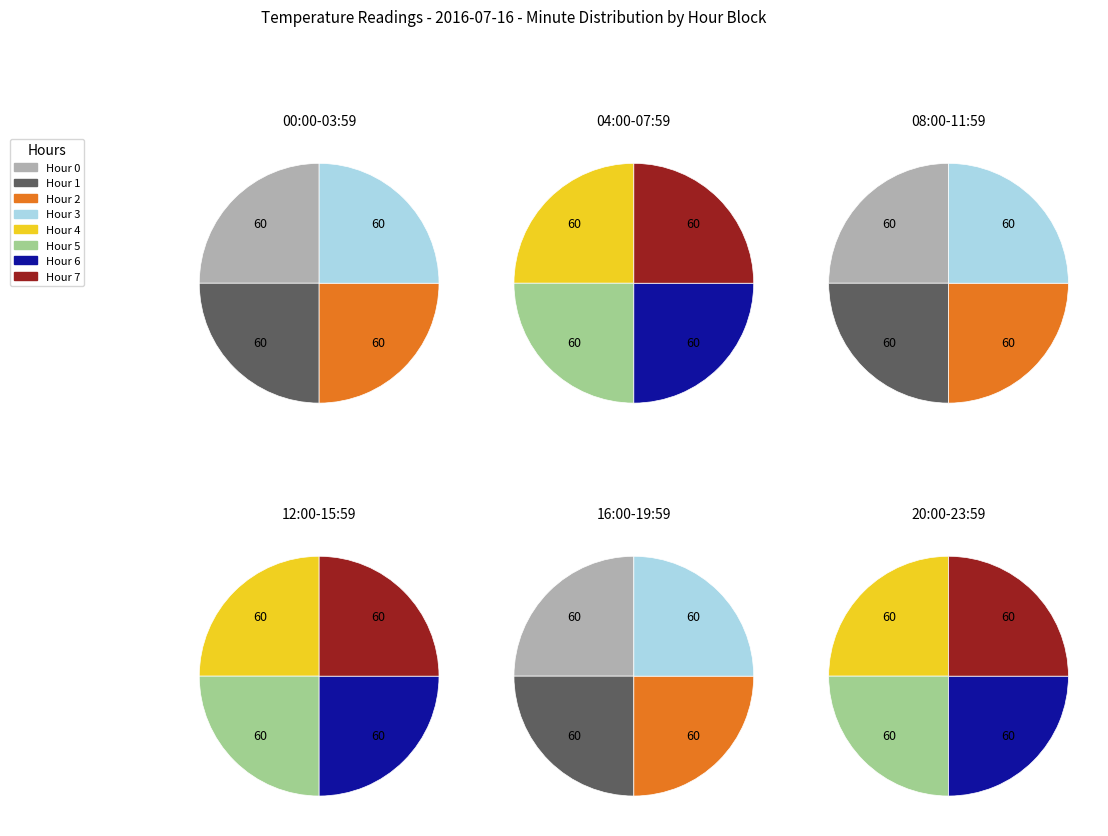

The 2 slice represents 9% of the pie. True or false?

False